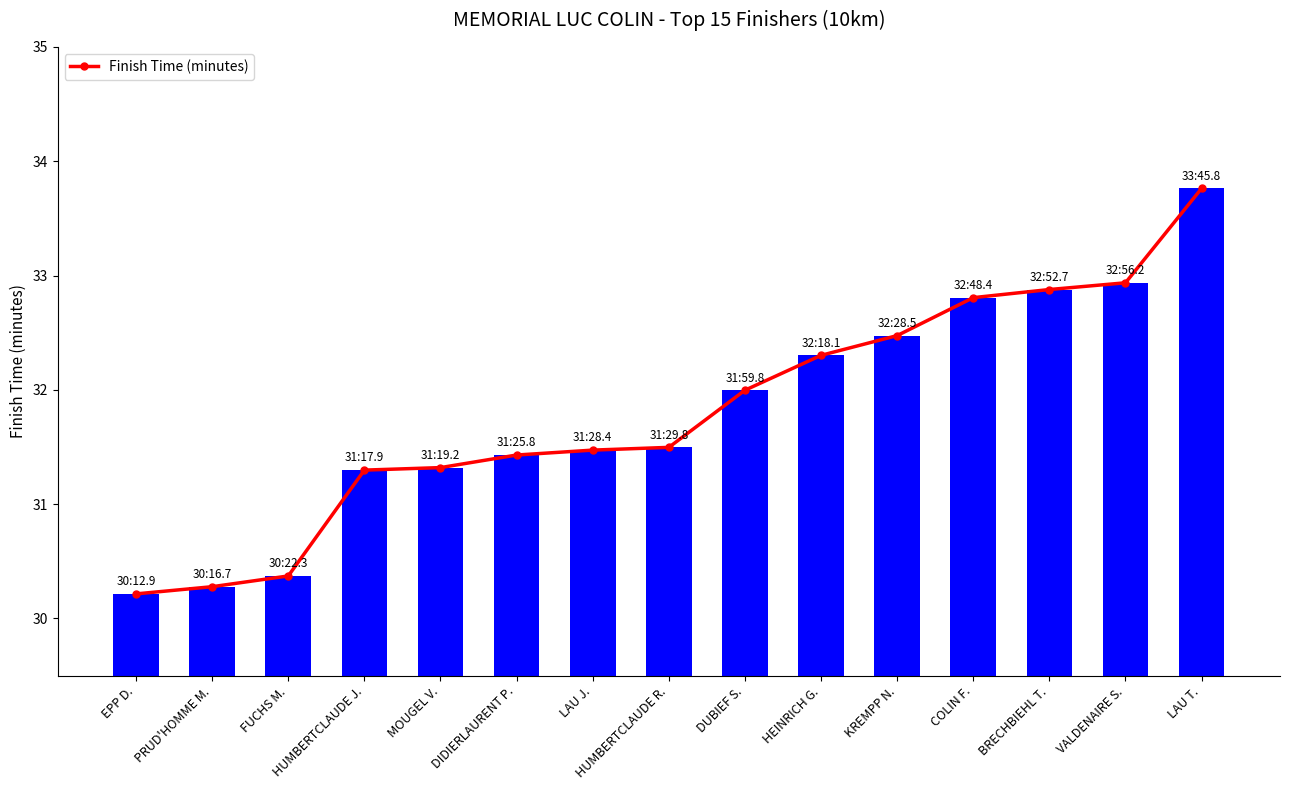

What is the maximum value shown in the chart?

33.8